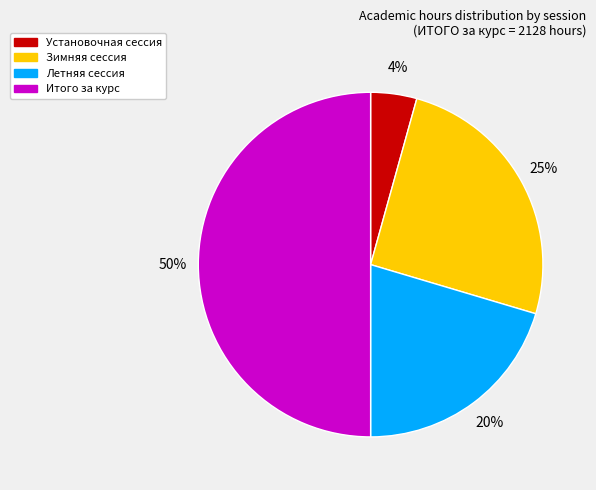

To the nearest percent, what is the average slice percentage?

25%